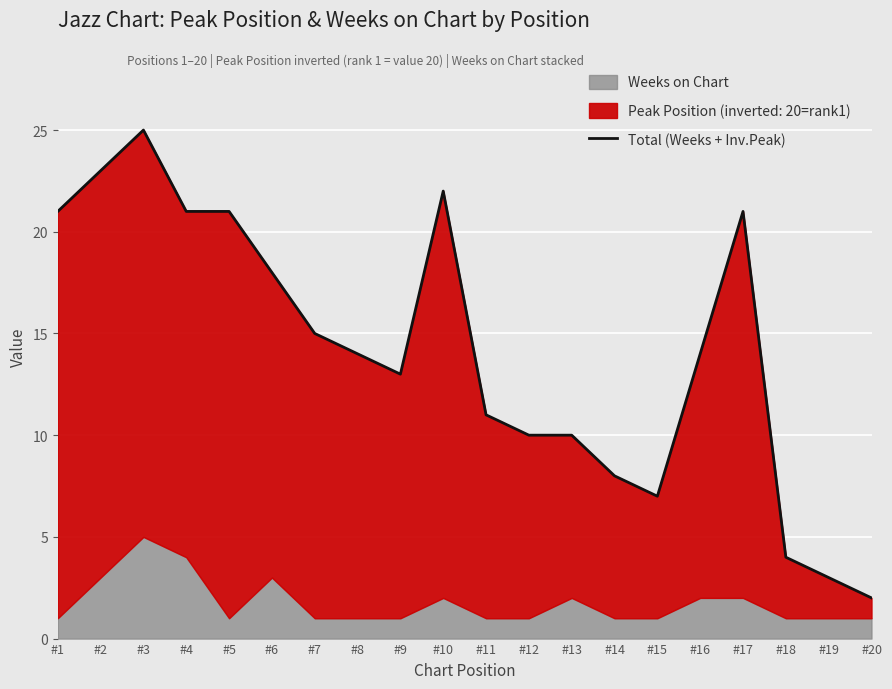

Reading left to right, list all the values displayed in this chart.

#1=21	#2=23	#3=25	#4=21	#5=21	#6=18	#7=15	#8=14	#9=13	#10=22	#11=11	#12=10	#13=10	#14=8	#15=7	#16=14	#17=21	#18=4	#19=3	#20=2